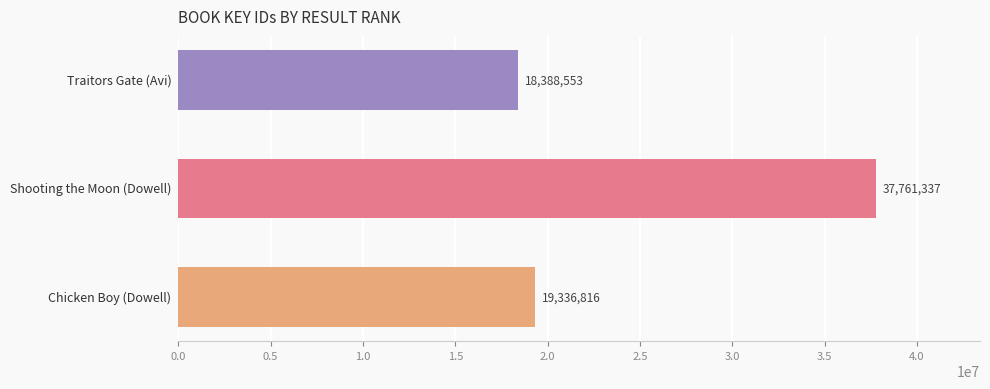

Reading top to bottom, what are all the values shown in this chart?

18388553	37761337	19336816